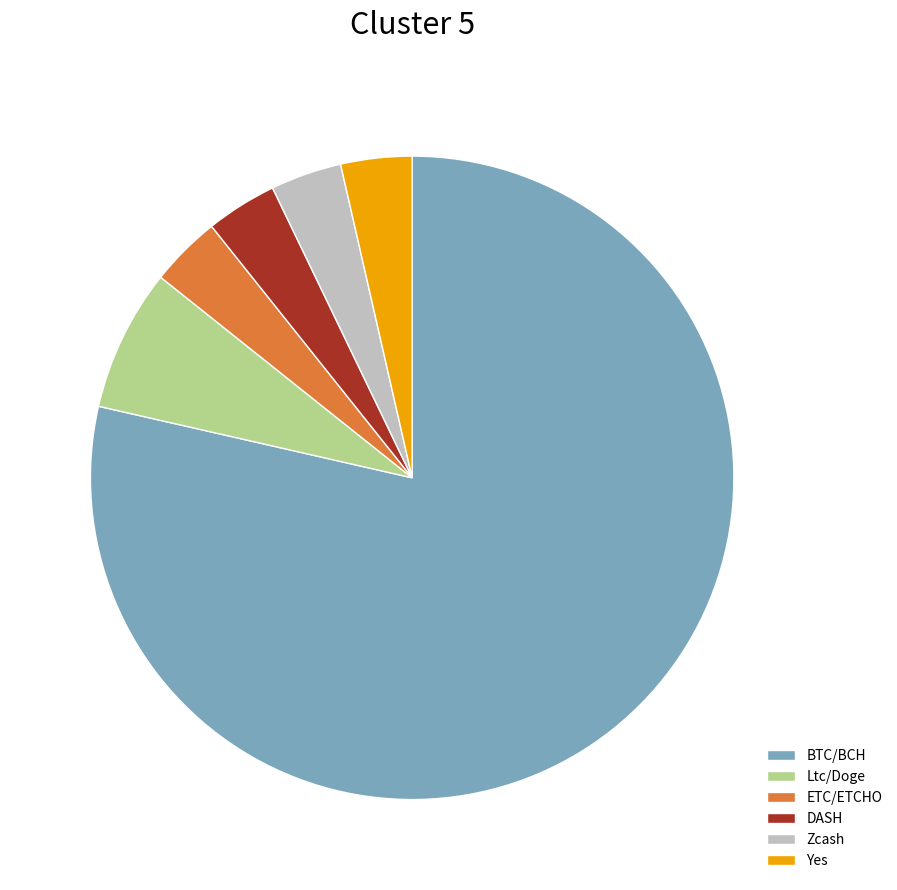

Is BTC/BCH the majority of the pie?

Yes